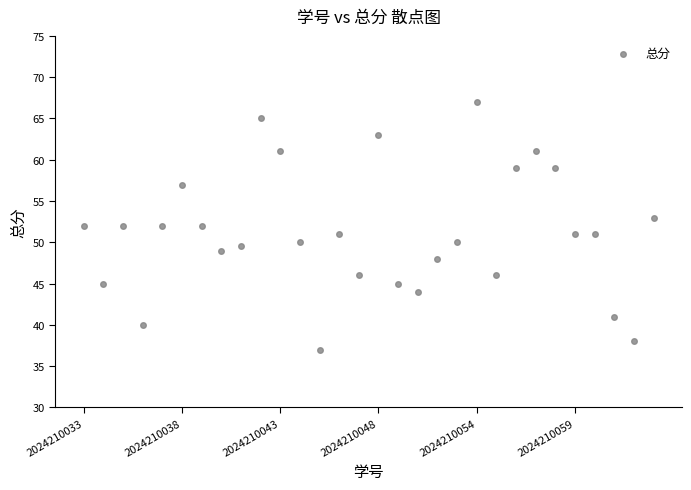

What is the range of Y values (max minus min)?

30.0